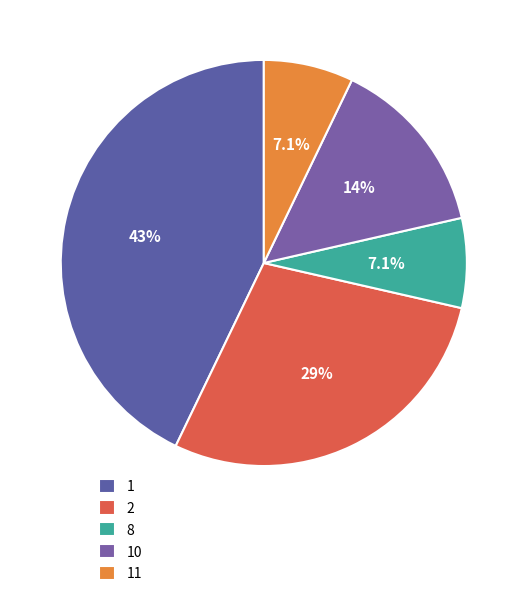

What is the ratio of the value at 10 to the value at 8?

2.0